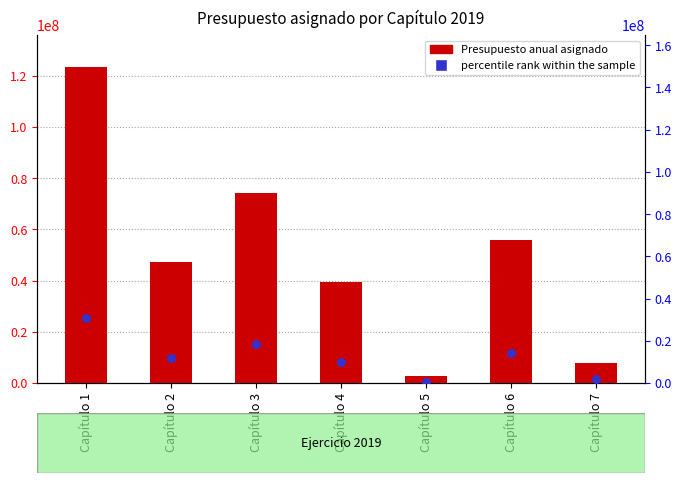

What is the total value across all series at Capítulo 4?

49548528.1